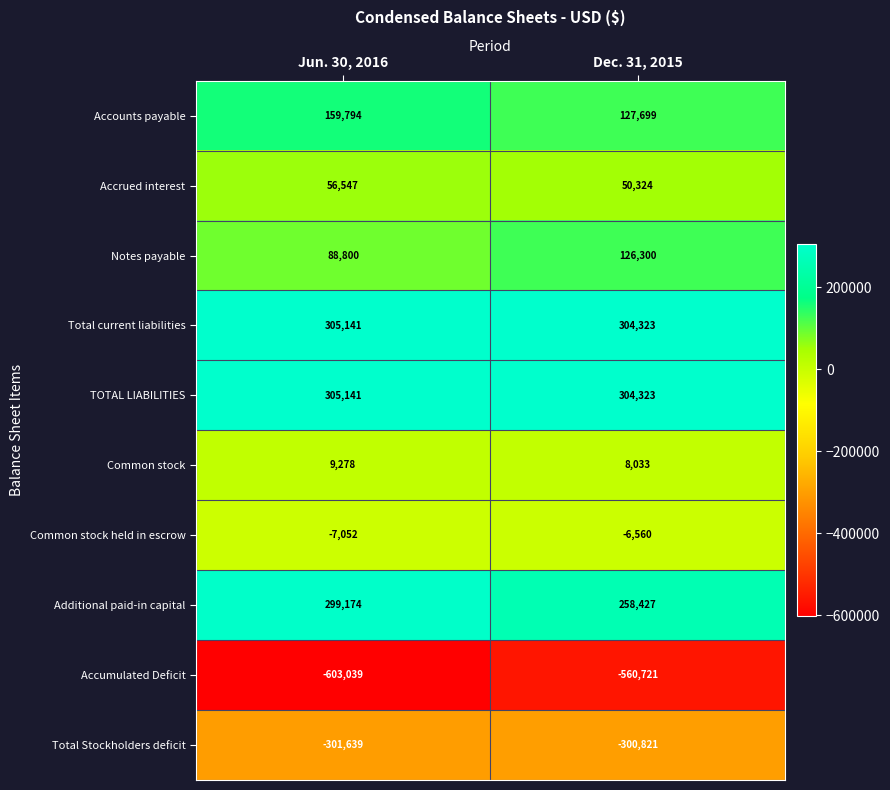

Which label corresponds to the largest value in the chart?

Jun. 30, 2016